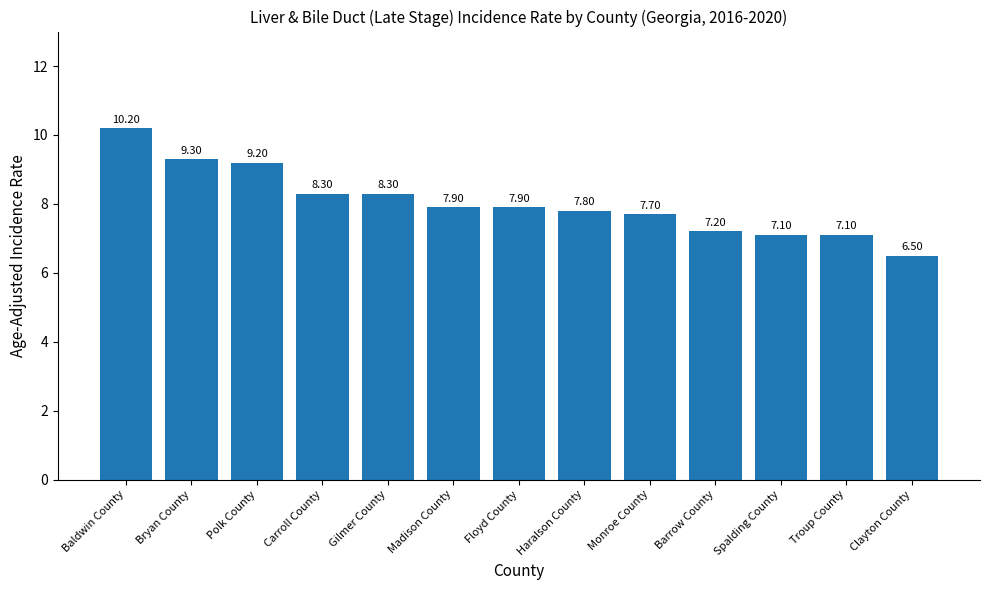

Are the bars horizontal?

No